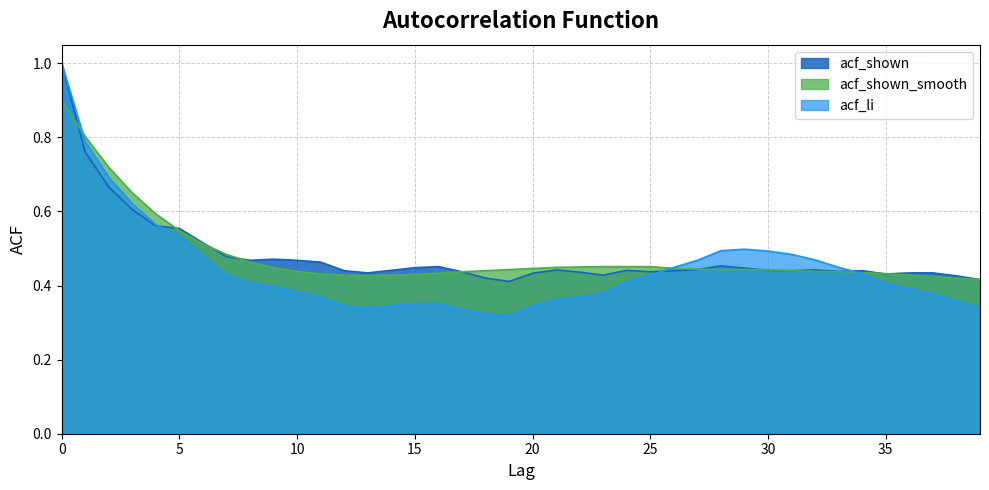

Rank the categories by acf_li value from highest to lowest.

0, 1, 2, 3, 4, 5, 29, 28, 30, 31, 6, 32, 27, 26, 33, 34, 7, 25, 24, 8, 35, 9, 36, 10, 23, 37, 11, 22, 21, 38, 15, 16, 14, 12, 20, 13, 39, 17, 18, 19